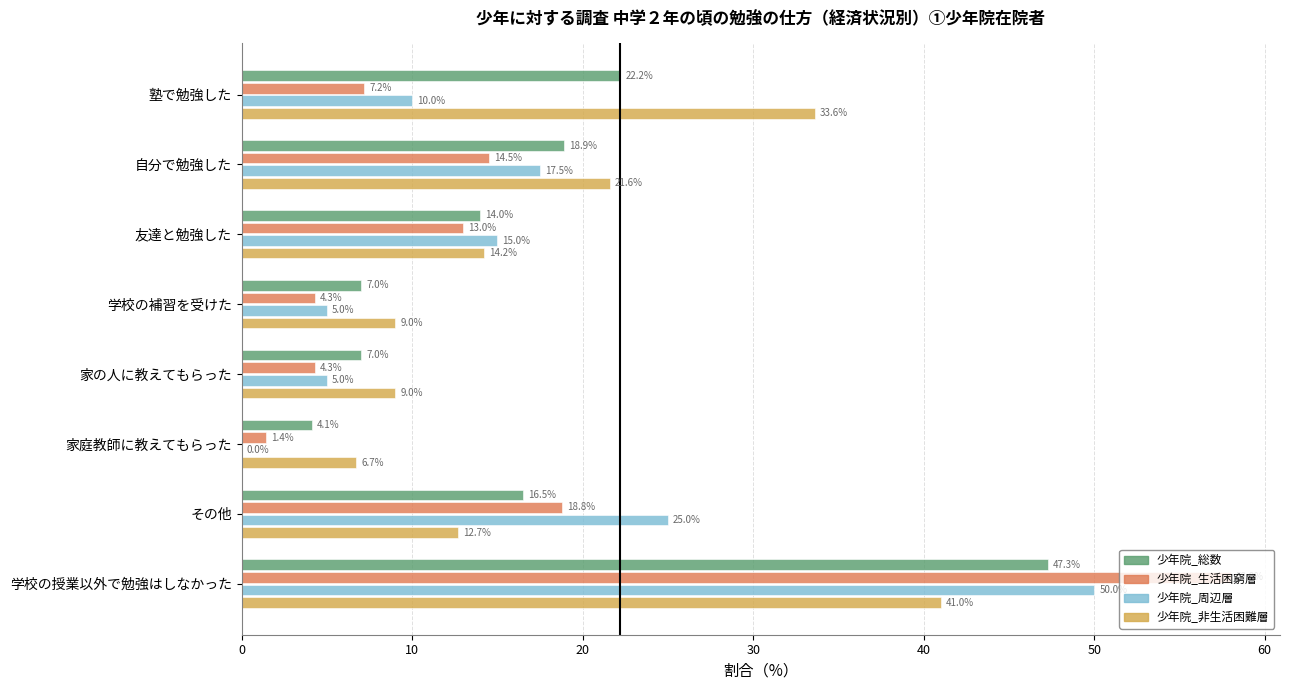

Is the value of 少年院_非生活困難層 at 自分で勉強した greater than the value of 少年院_生活困窮層 at 自分で勉強した?

Yes